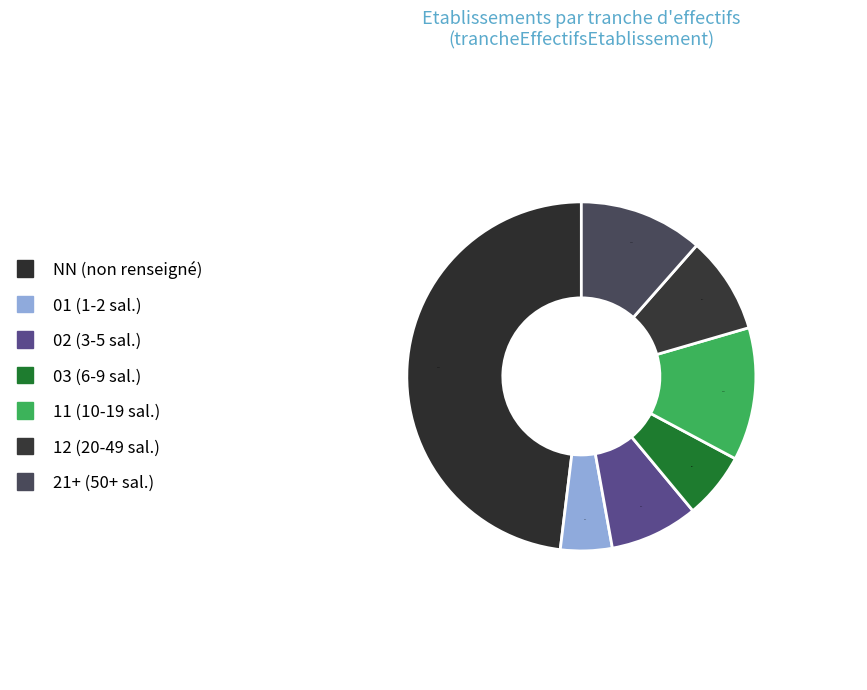

How many slices are in this pie chart?

7